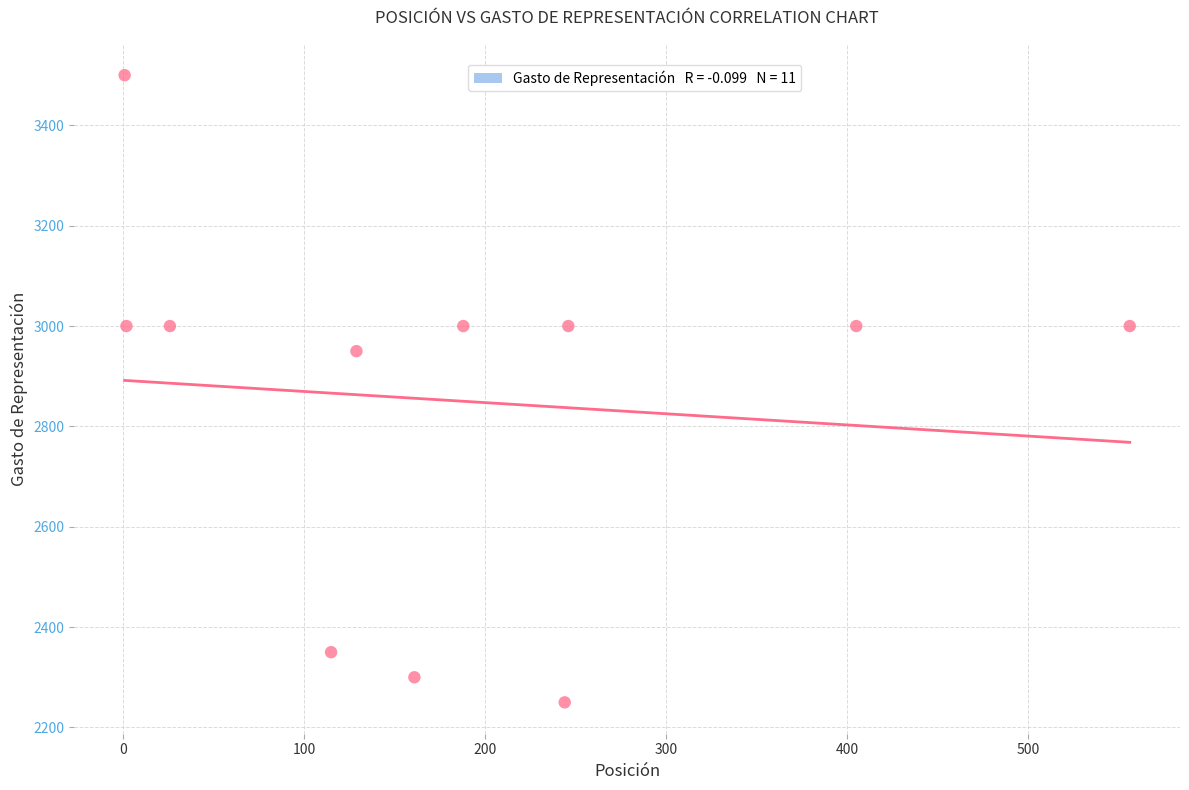

What is the average X value?

188